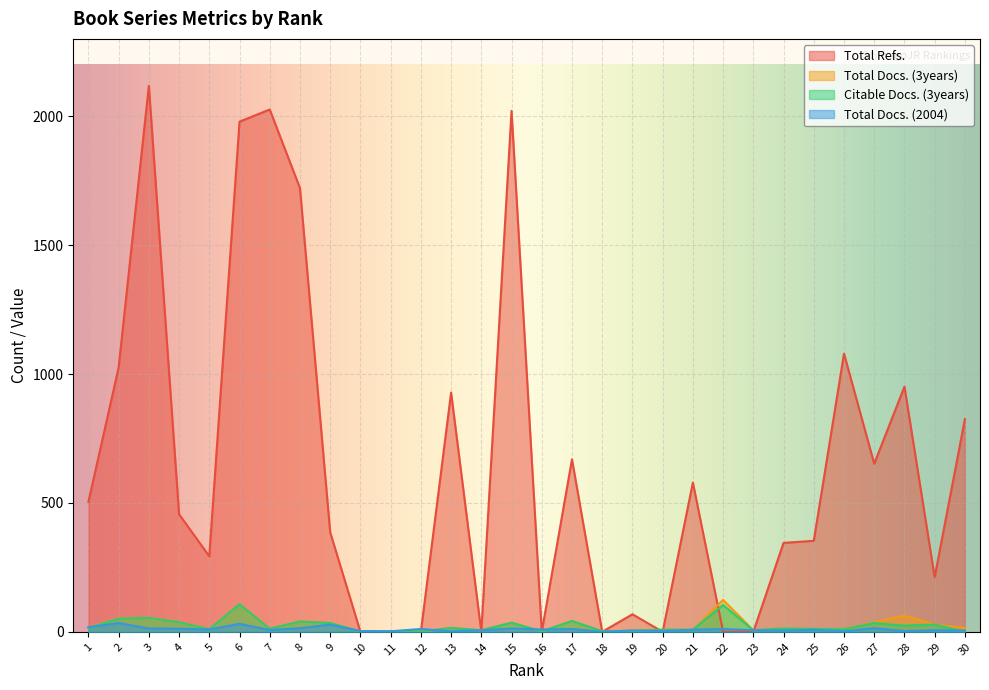

How many positive values does the Total Refs. series have?

21